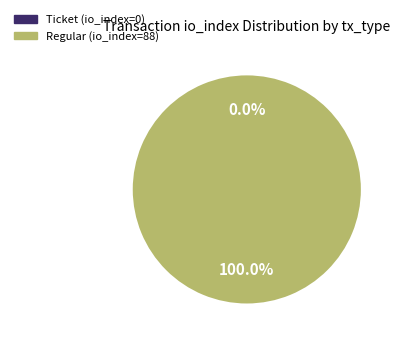

Is it true that 1 is 99% of the pie?

False